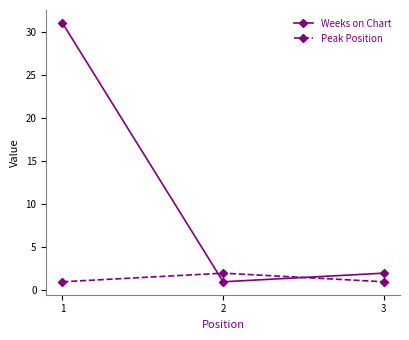

What is the greatest value displayed?

31